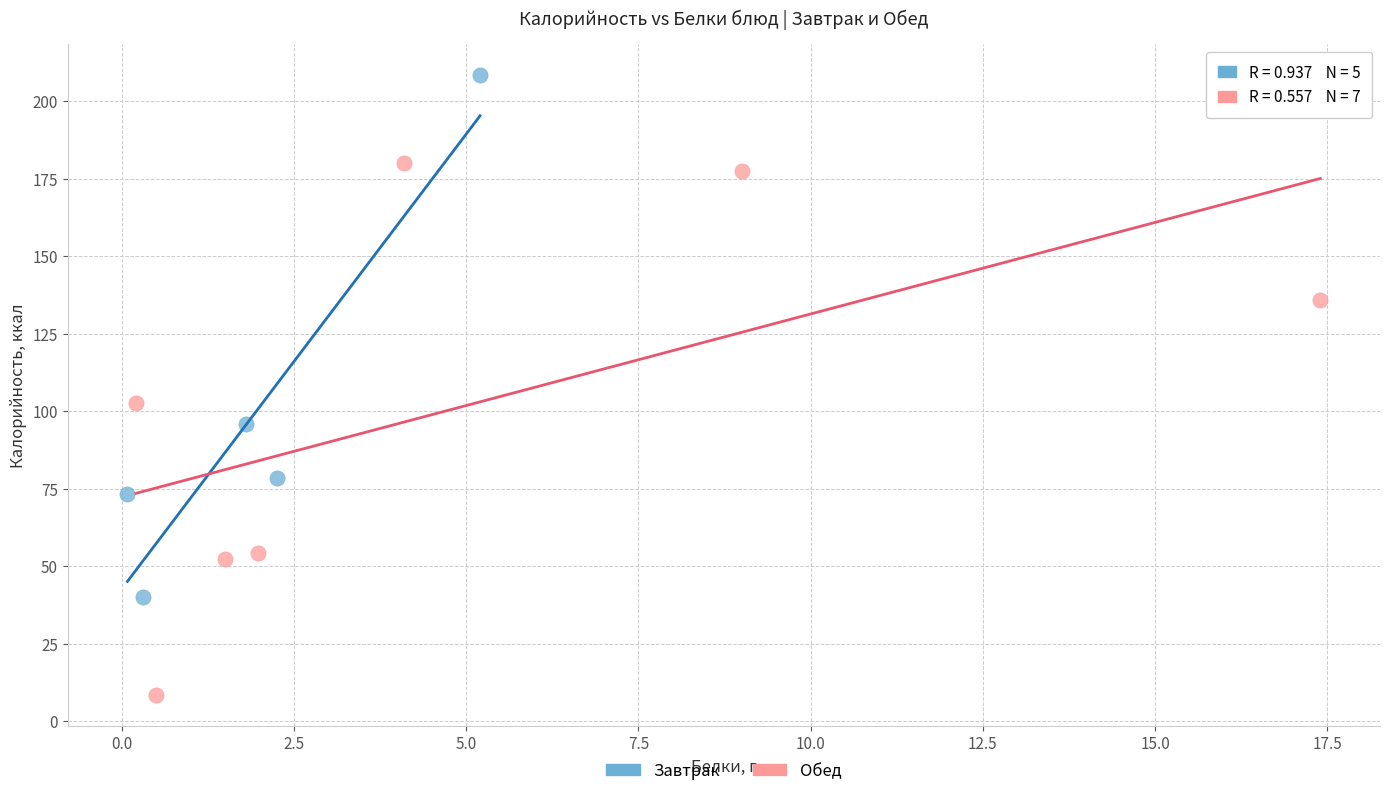

Which series contains the lowest Y value?

Обед